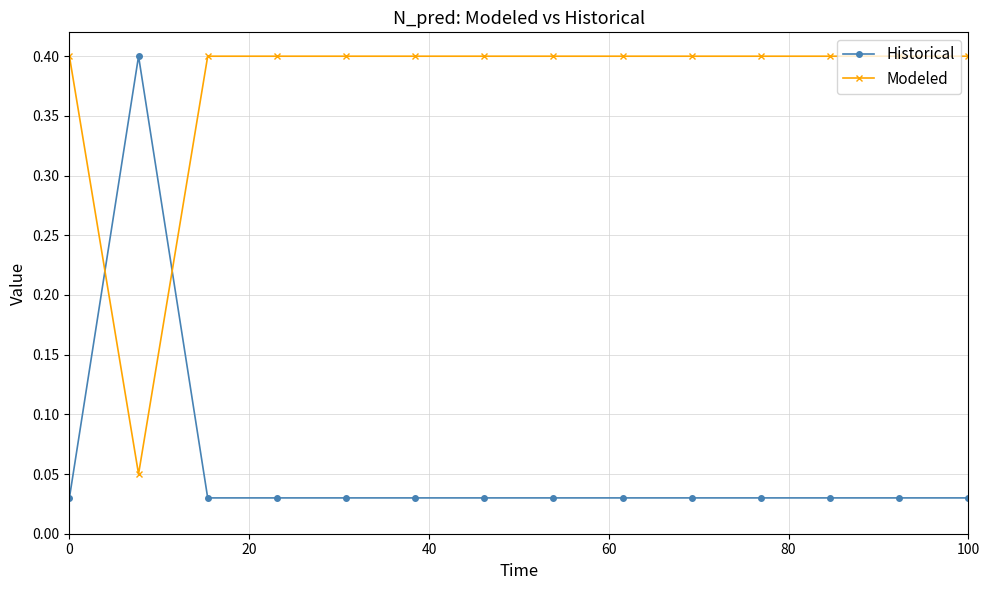

What is the average value of the Modeled series?

0.4